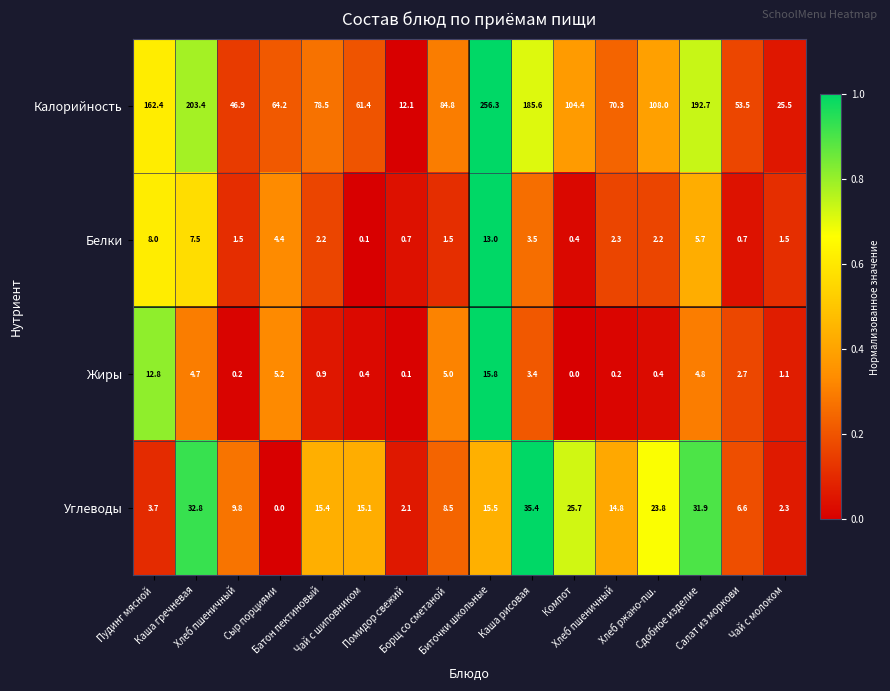

How many categories are shown in the chart?

16